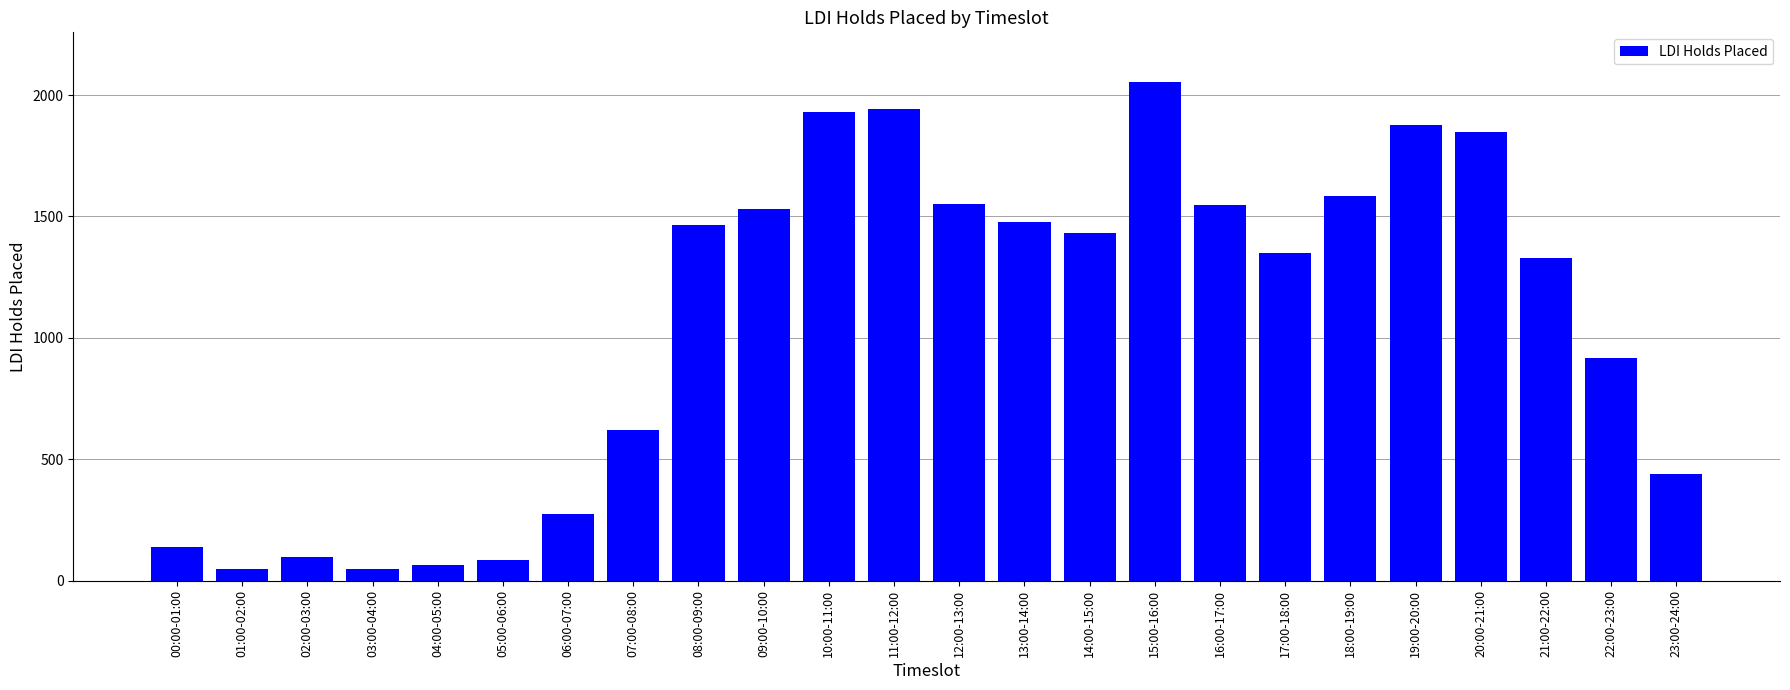

What is the difference between the second highest and second lowest values?

1894